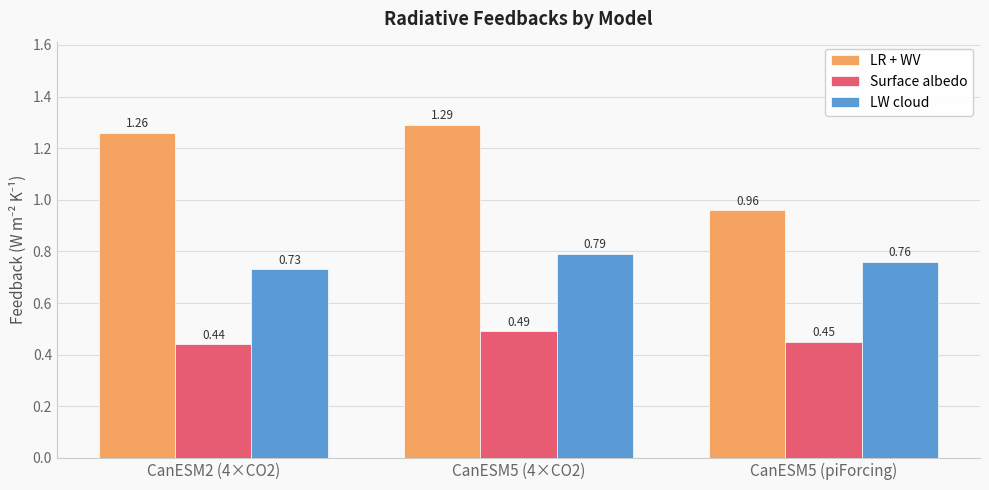

What is the label of the 3rd bar from the right?

CanESM2 (4×CO2)